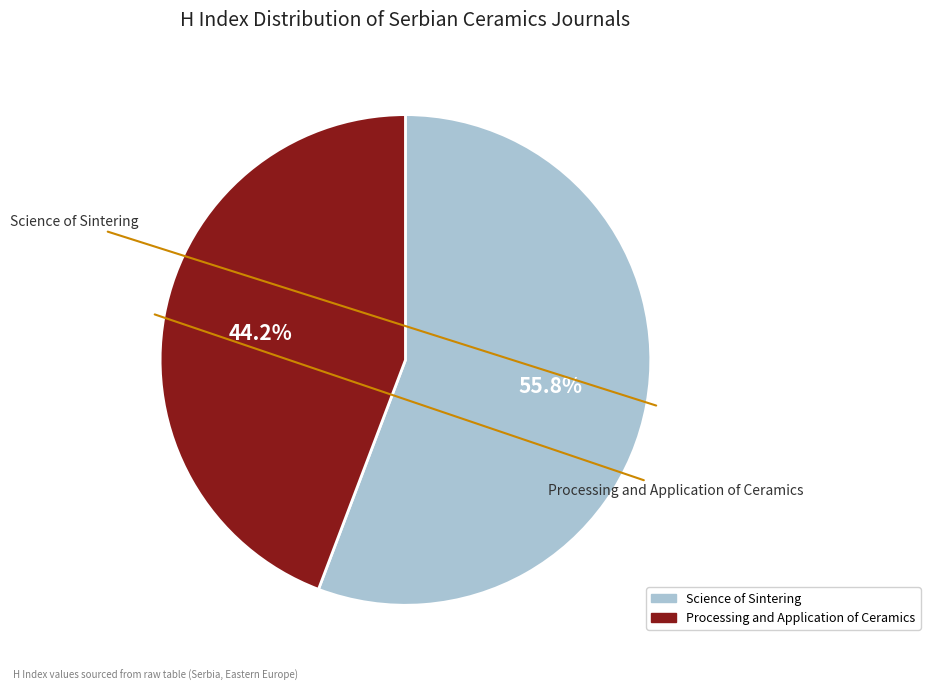

Which category accounts for the majority?

Science of Sintering